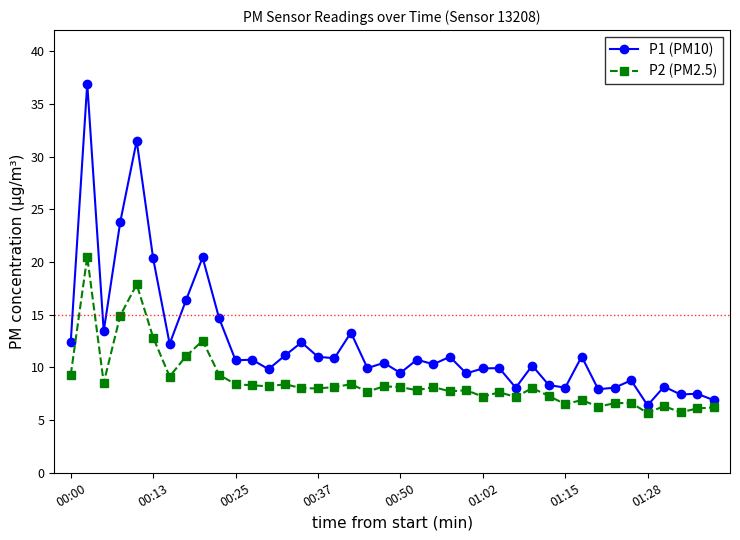

List the series in order of their overall mean, lowest first.

P2 (PM2.5), P1 (PM10)